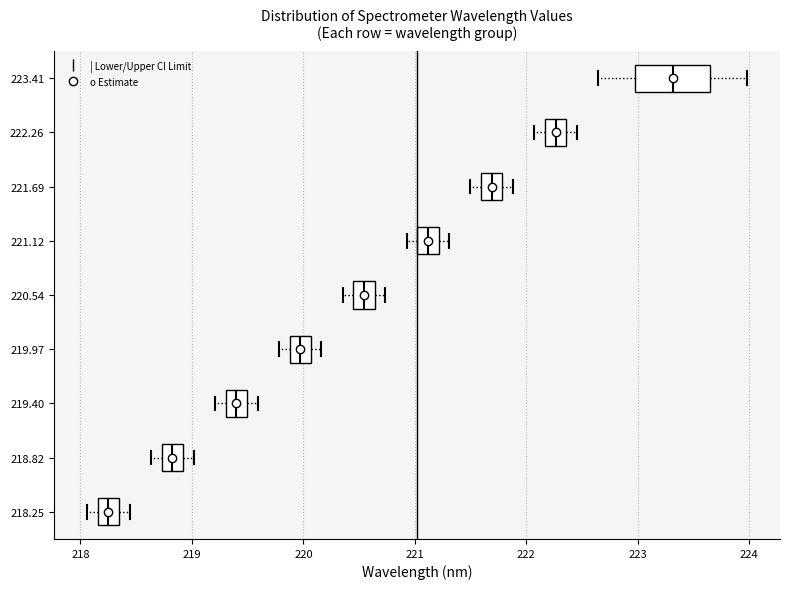

Where is the right edge of the box at y = 218.25 on the x-axis? The values are not printed on the chart, so give them approximately, as read against the axis.

218.3